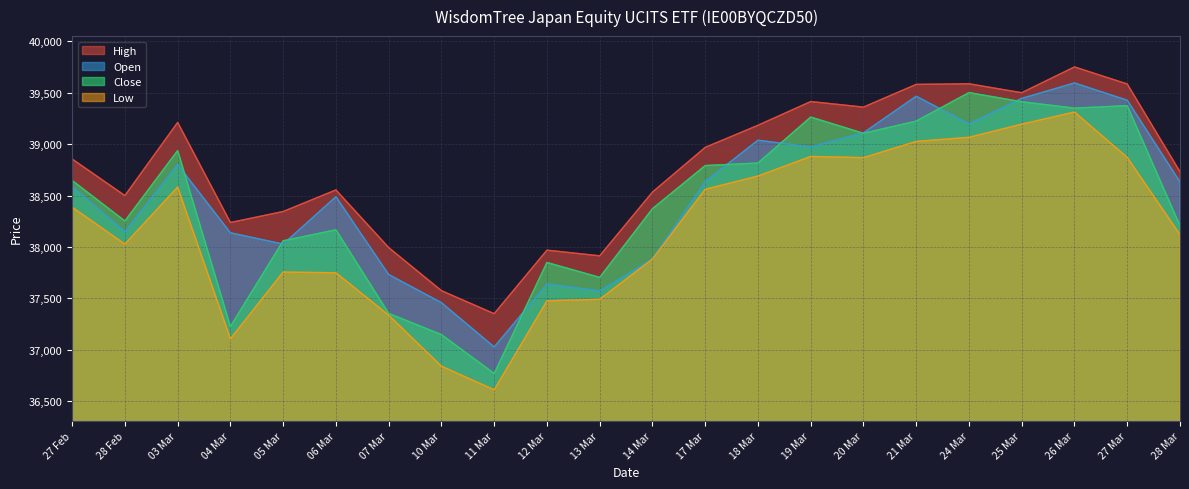

At which category does the chart reach its peak across all series?

26 Mar